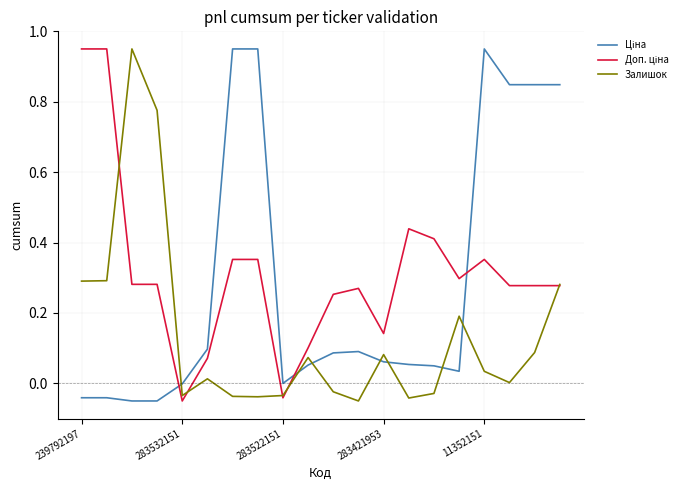

What is the sum of all Залишок values?

2.8